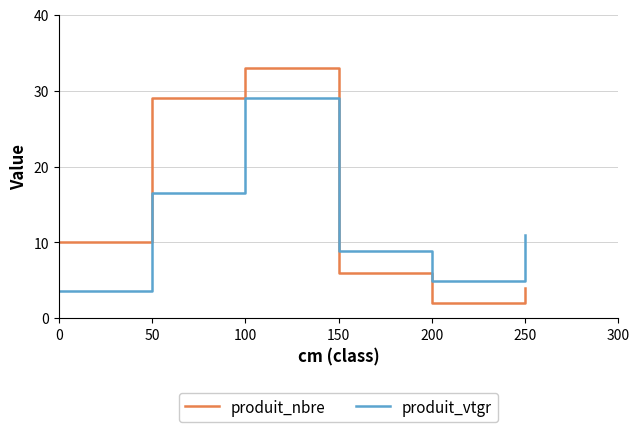

Reading left to right, transcribe all the data shown in this chart.

produit_nbre: 10.0	29.0	33.0	6.0	2.0	4.0
produit_vtgr: 3.6	16.6	29.1	8.9	4.9	11.0